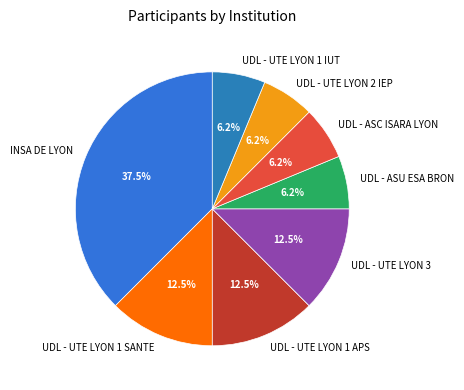

To the nearest percent, what is the difference between the largest and smallest slice percentages?

31%